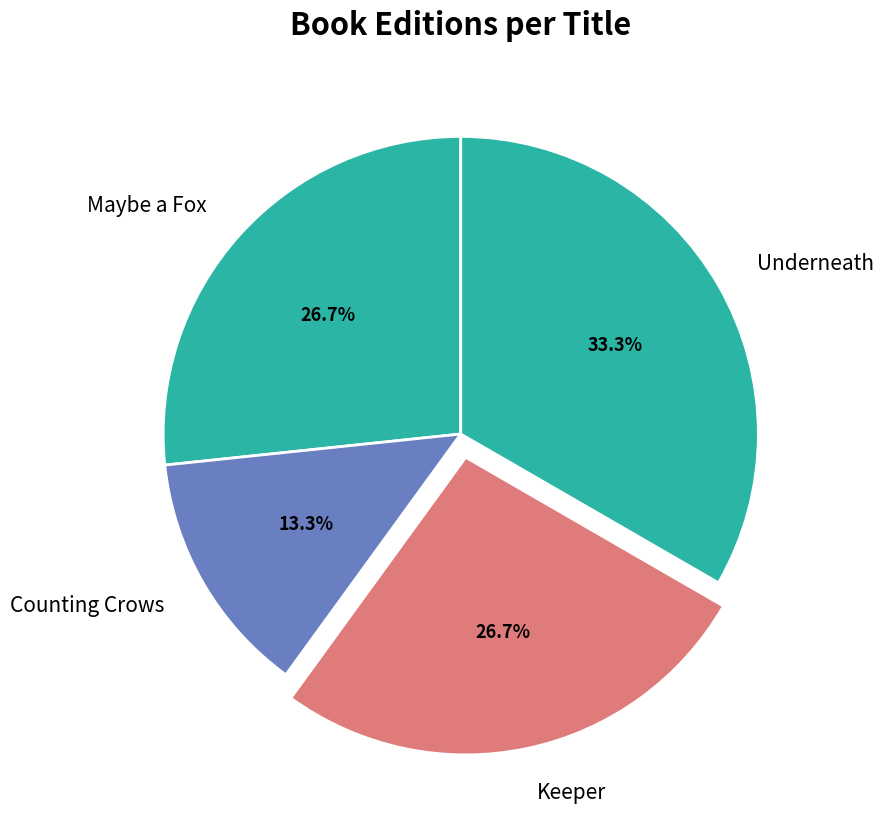

How much of the chart is everything except Counting Crows?

86.7%